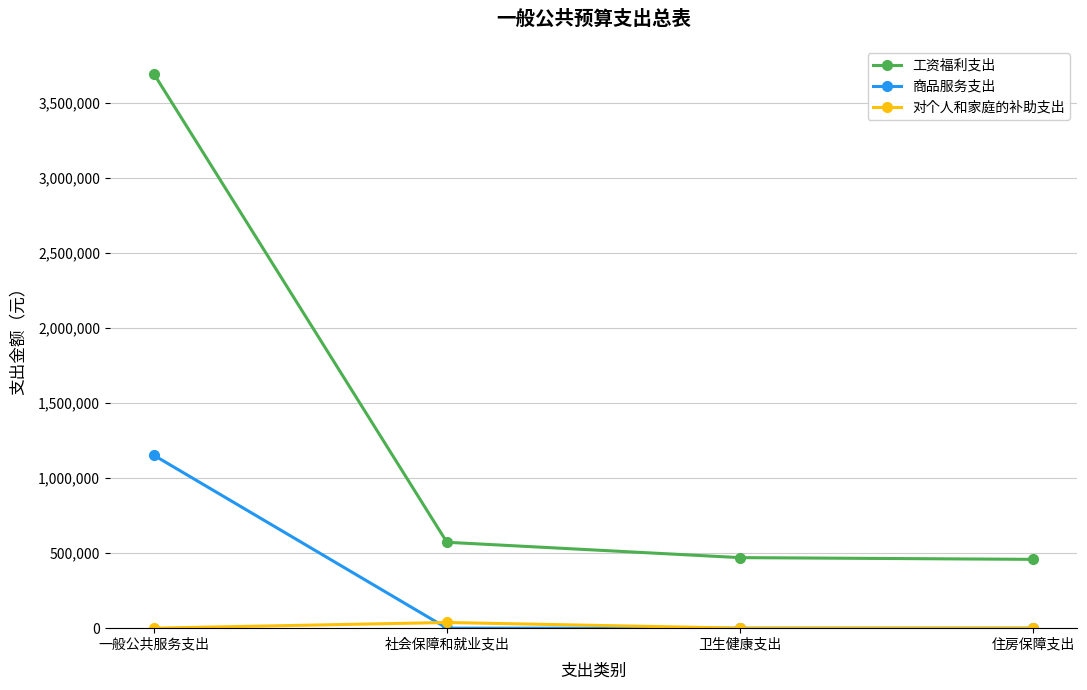

At how many categories does at least one series exceed 210729?

4